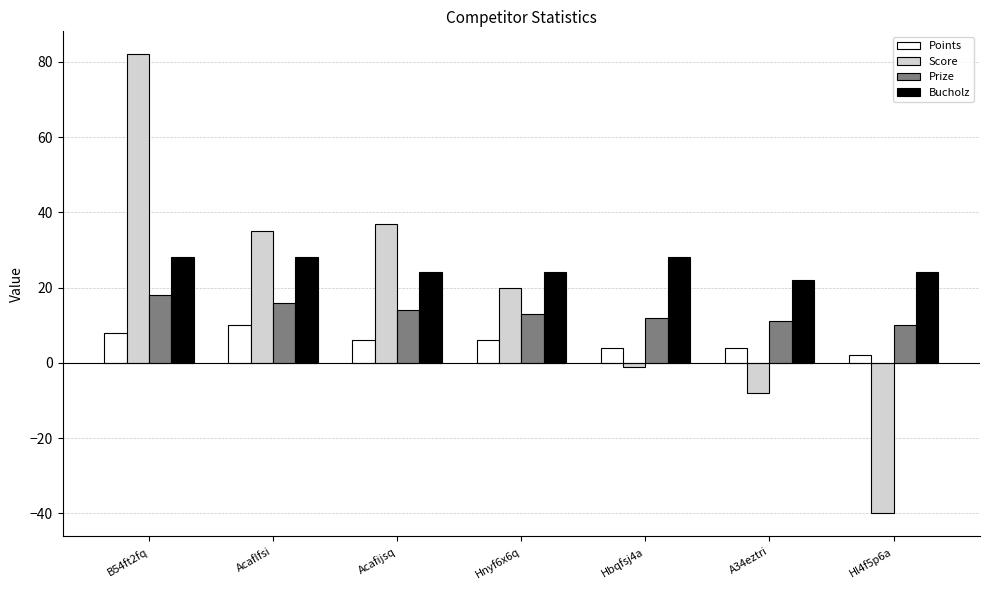

The Bucholz series shows 31 at Hl4f5p6a. True or false?

False